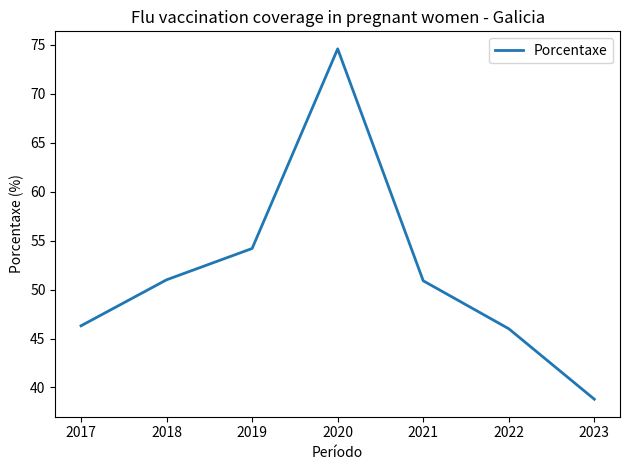

Approximately how many times larger is the value at 2021 compared to 2020?

0.7